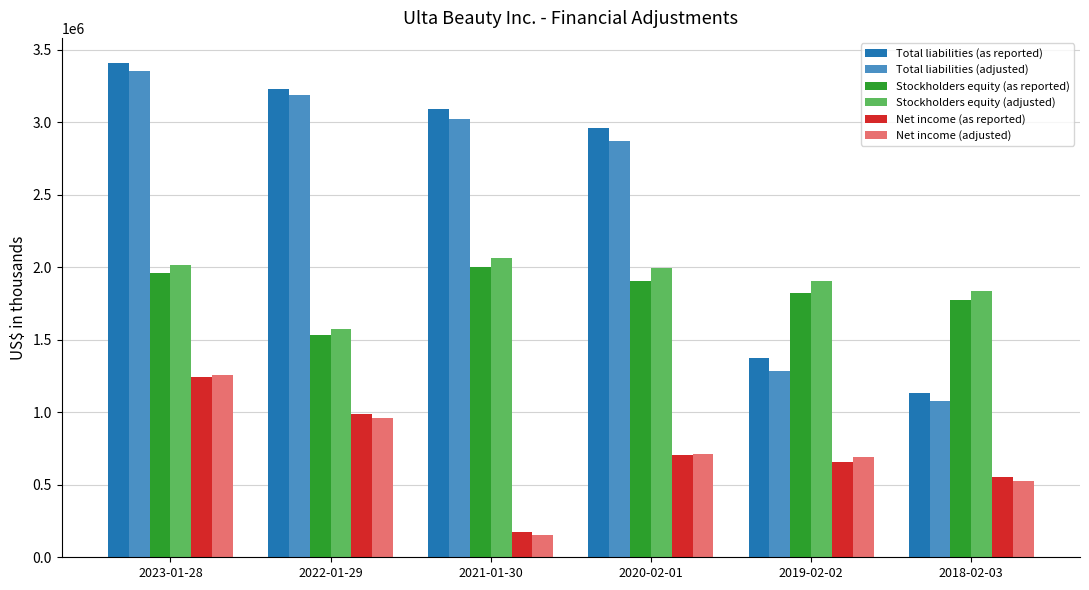

What is the minimum value for Net income (adjusted)?

151827